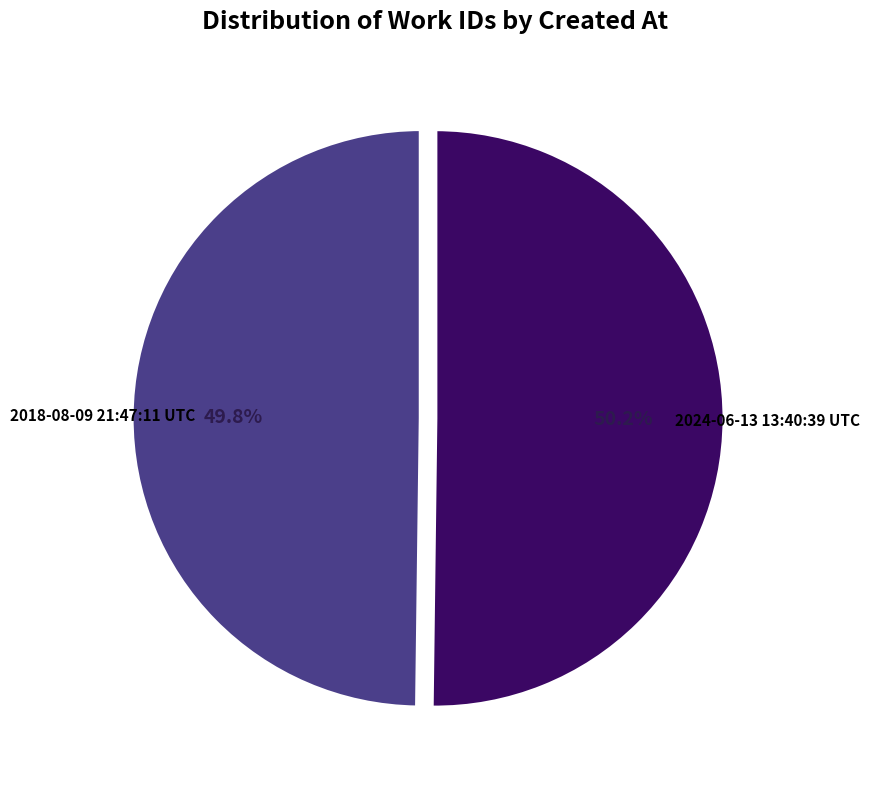

What portion of the pie excludes 2018-08-09 21:47:11 UTC?

50.2%